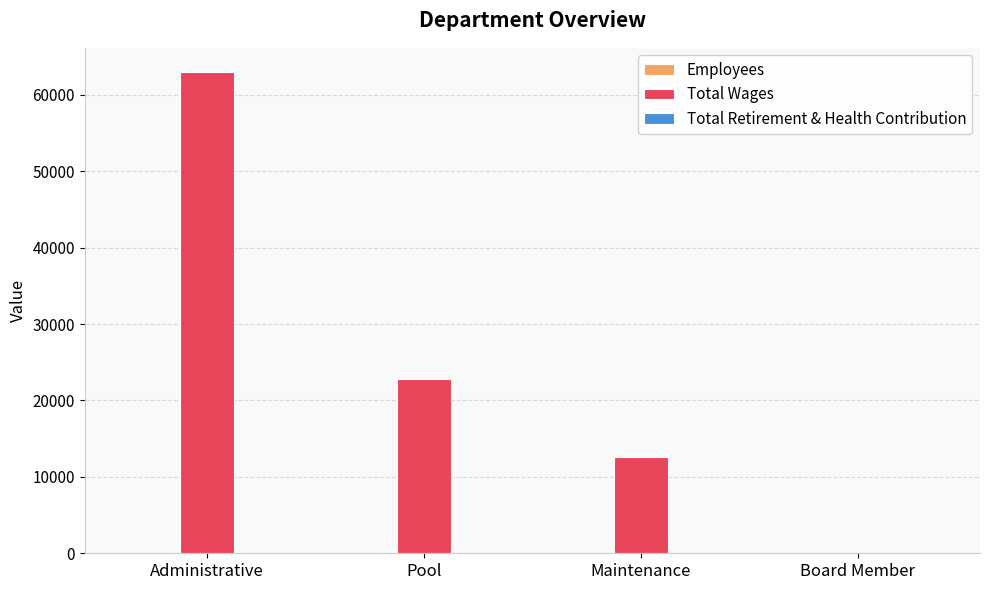

At which category is the sum across all series the highest?

Administrative